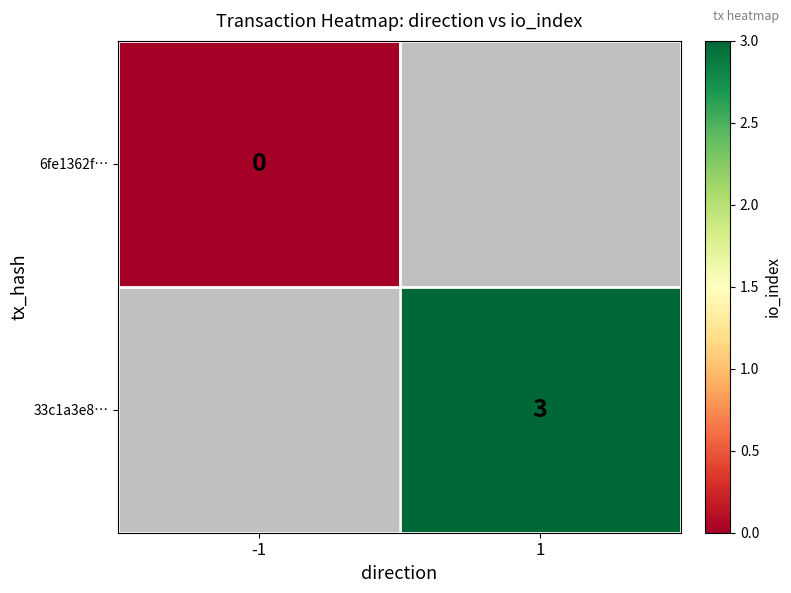

The 33c1a3e8… series shows 3 at 1. True or false?

True